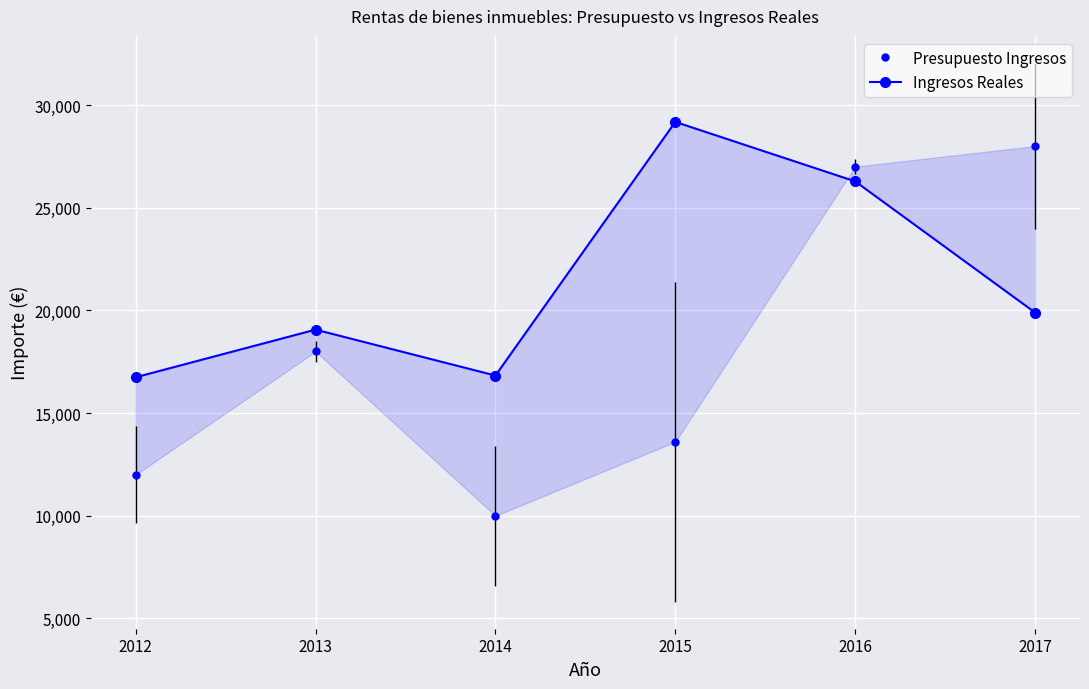

What is the sum of all Ingresos Reales values?

127985.3